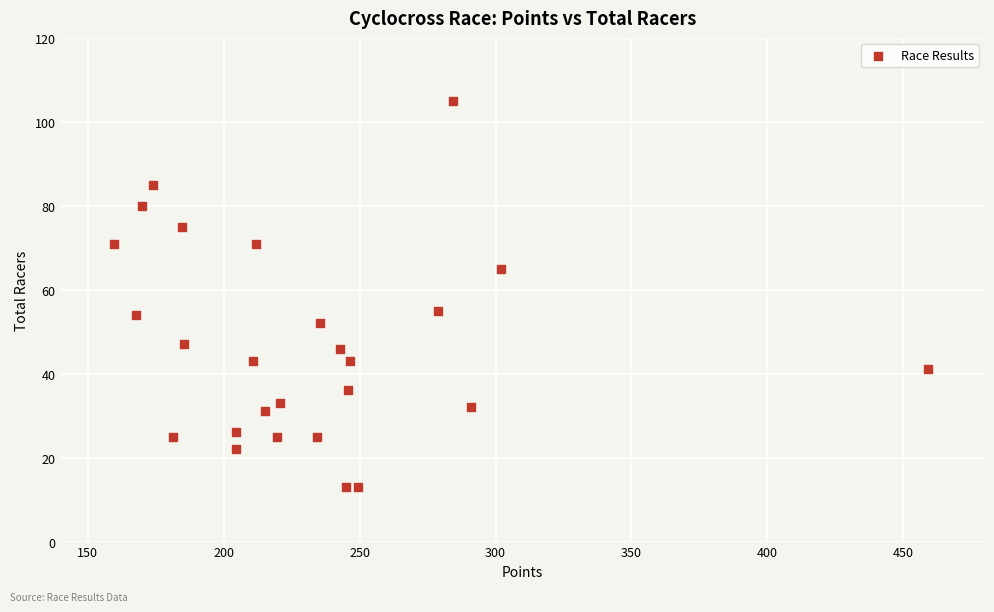

What is the range of Y values (max minus min)?

92